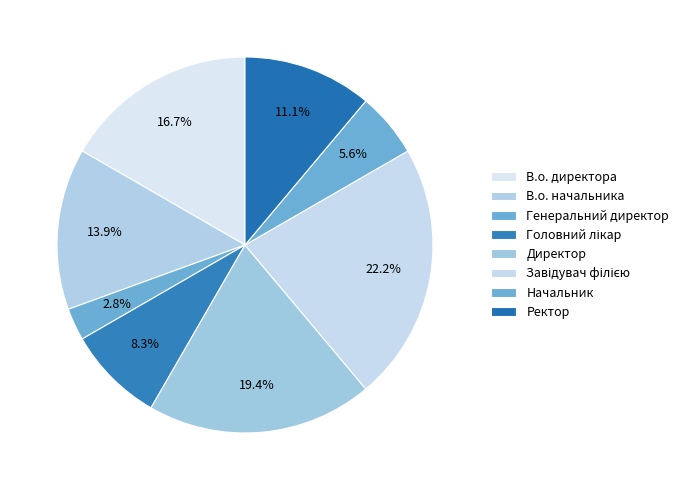

What percentage is the В.о. директора slice, to the nearest percent?

17%